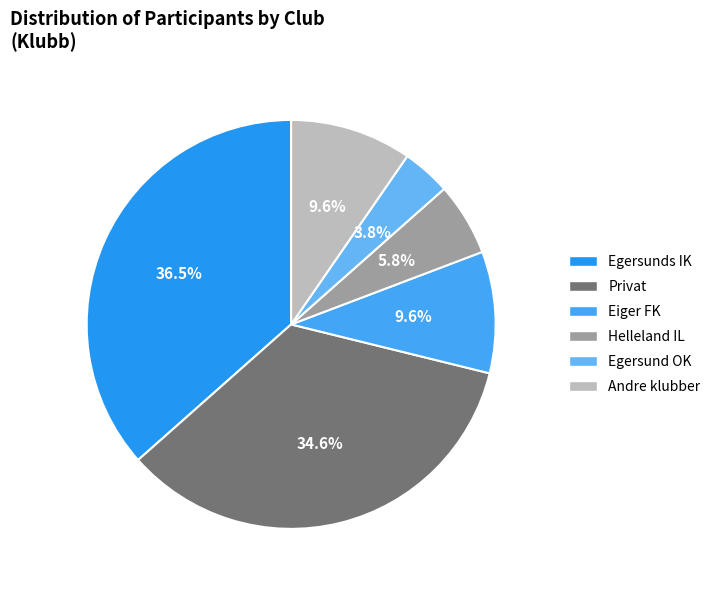

What is the largest slice in the pie chart?

Egersunds IK